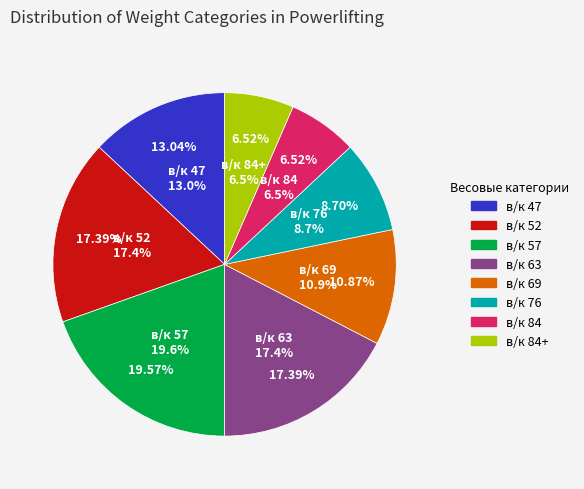

What is the change in value from 76 to 84+?

-1